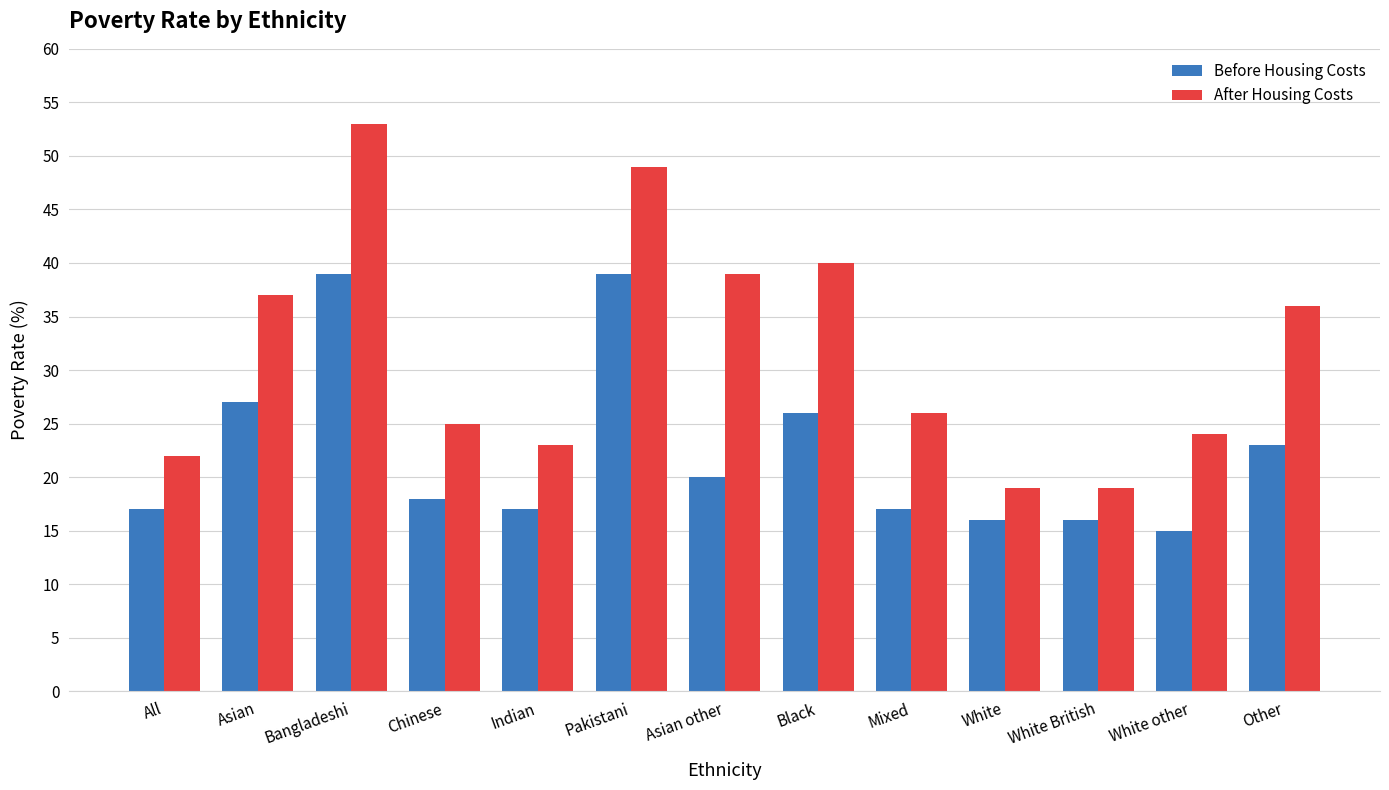

What is the smallest value displayed?

15